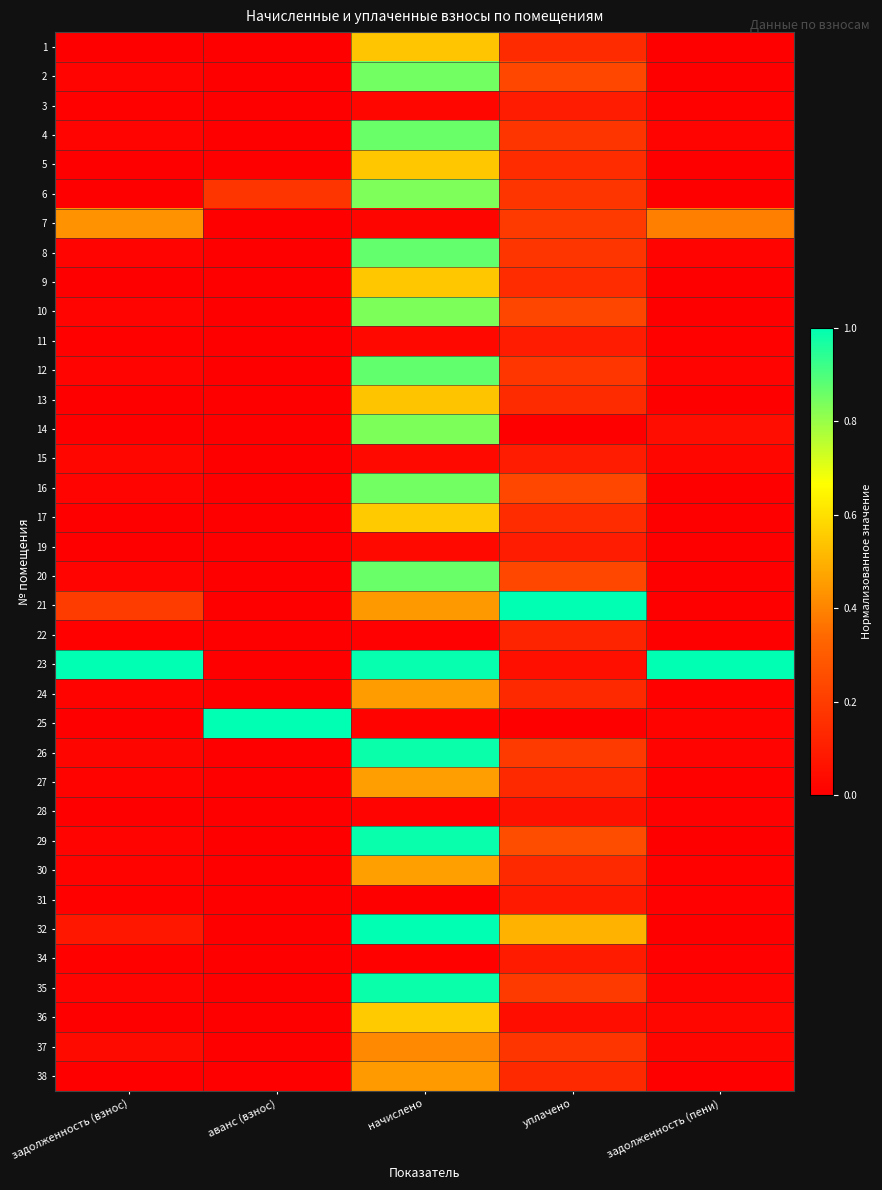

Between задолженность (взнос) and уплачено, which series saw the biggest shift?

23